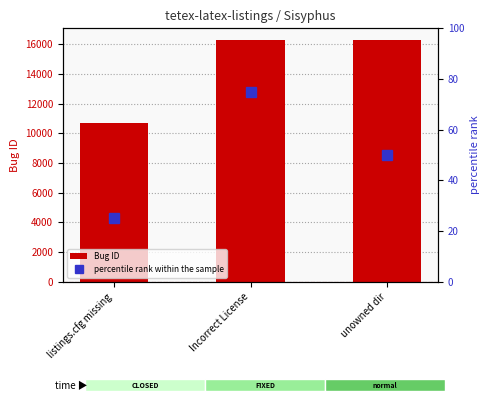

How many data points in Bug ID are above 16262?

1